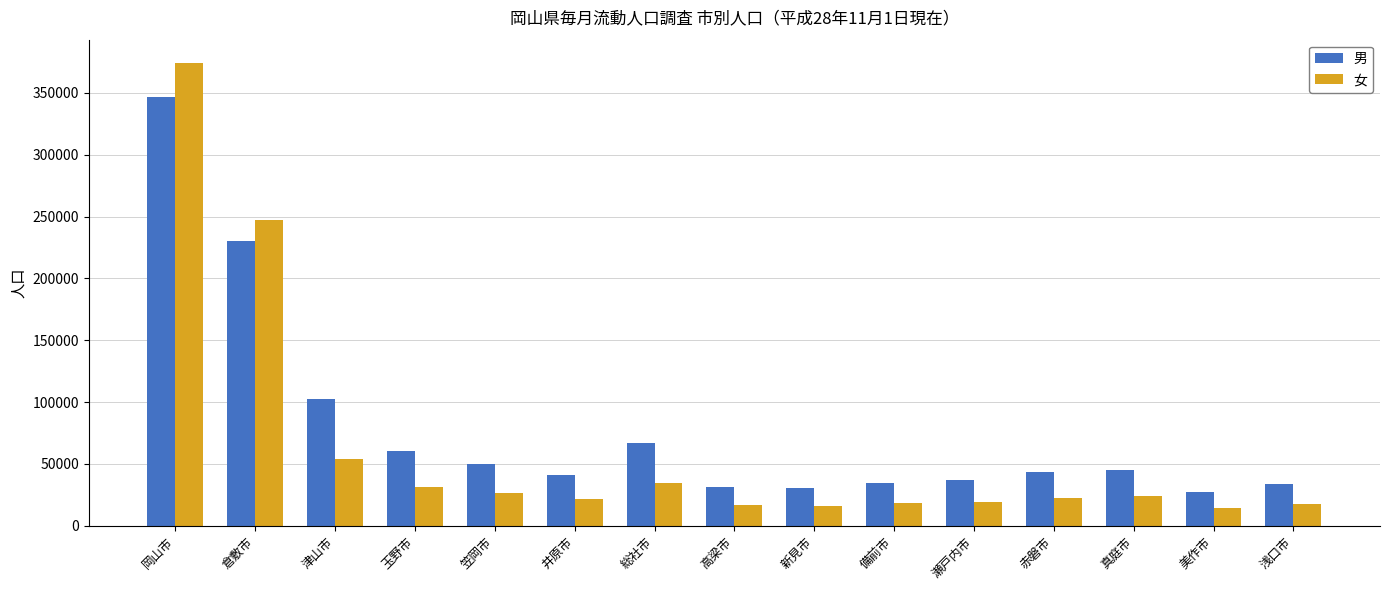

What is the difference between the maximum and minimum values in the 男 series?

319476